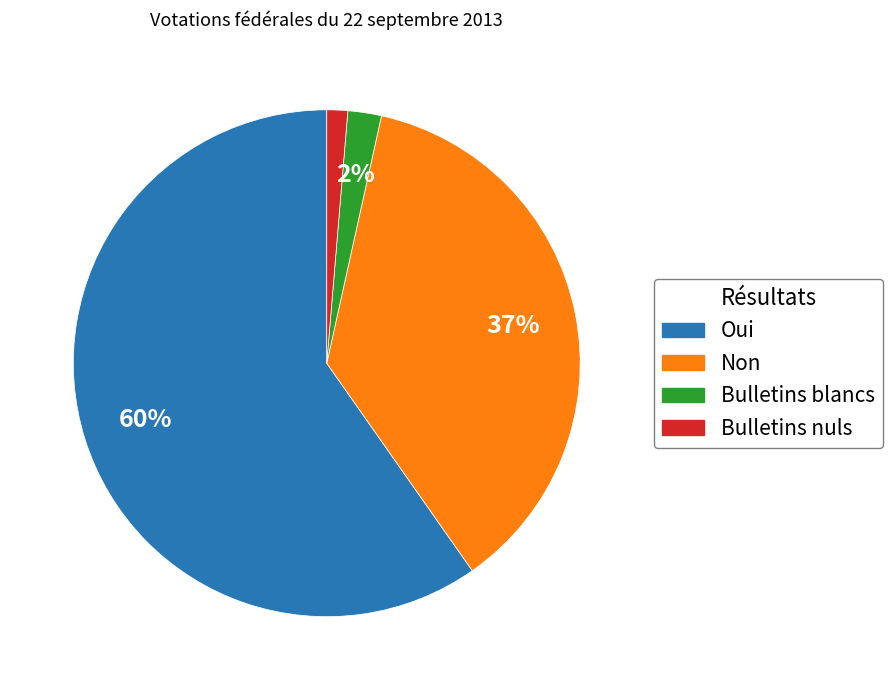

Combined, do Oui and Bulletins nuls account for over 50%?

Yes